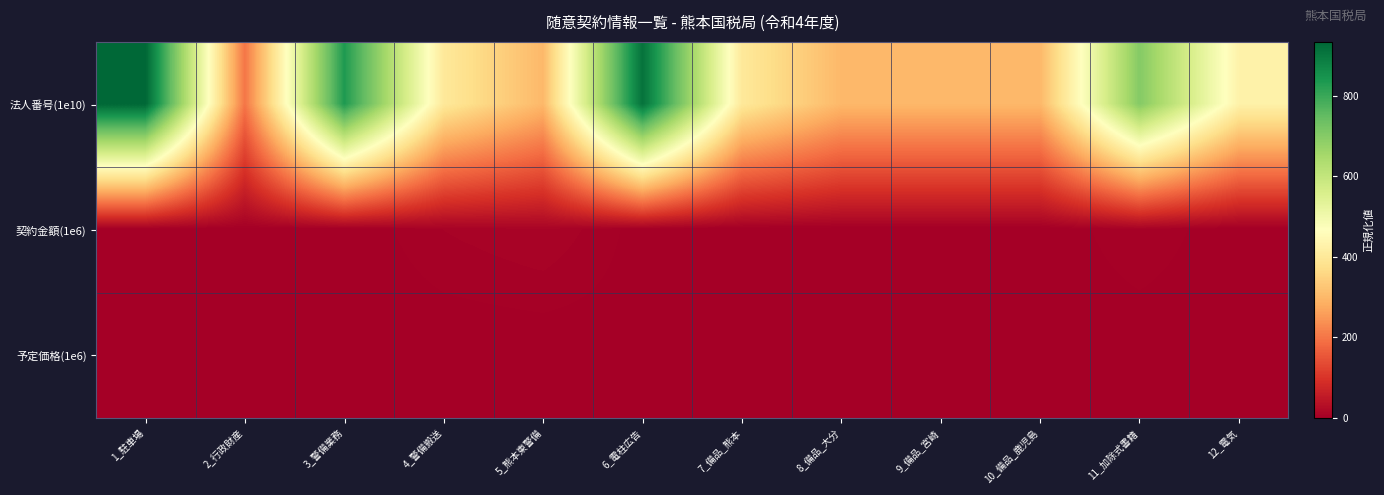

Reading left to right, list all the values displayed in this chart.

法人番号(1e10): 1_駐車場=933.0	2_行政財産=200.0	3_警備業務=833.0	4_警備搬送=401.0	5_熊本東警備=301.0	6_電柱広告=912.0	7_備品_熊本=401.0	8_備品_大分=301.0	9_備品_宮崎=301.0	10_備品_鹿児島=301.0	11_加除式書籍=701.0	12_電気=429.0
契約金額(1e6): 1_駐車場=1.0	2_行政財産=1.9	3_警備業務=0.0	4_警備搬送=7.4	5_熊本東警備=11.0	6_電柱広告=1.6	7_備品_熊本=0.0	8_備品_大分=0.0	9_備品_宮崎=0.0	10_備品_鹿児島=0.0	11_加除式書籍=7.1	12_電気=0.0
予定価格(1e6): 1_駐車場=1.3	2_行政財産=1.9	3_警備業務=0.0	4_警備搬送=0.0	5_熊本東警備=0.0	6_電柱広告=1.6	7_備品_熊本=0.0	8_備品_大分=0.0	9_備品_宮崎=0.0	10_備品_鹿児島=0.0	11_加除式書籍=0.0	12_電気=0.0